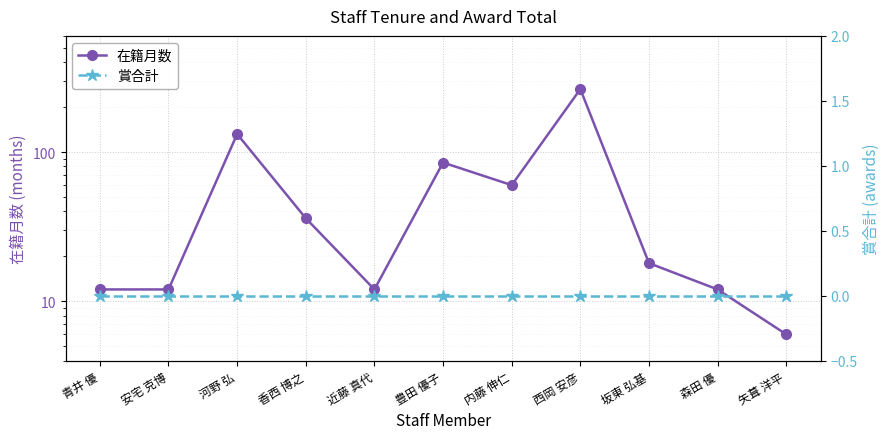

List the series in order of their overall mean, highest first.

在籍月数, 賞合計